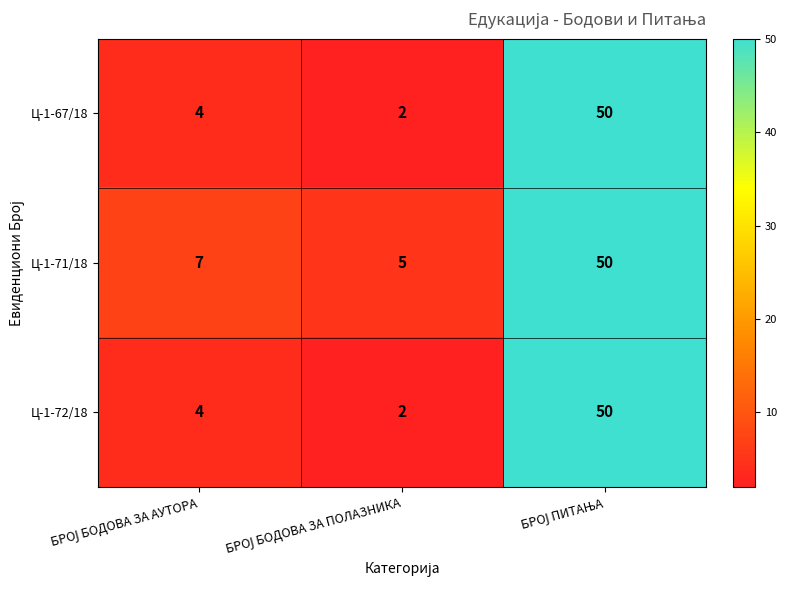

What is the minimum value for Ц-1-71/18?

5